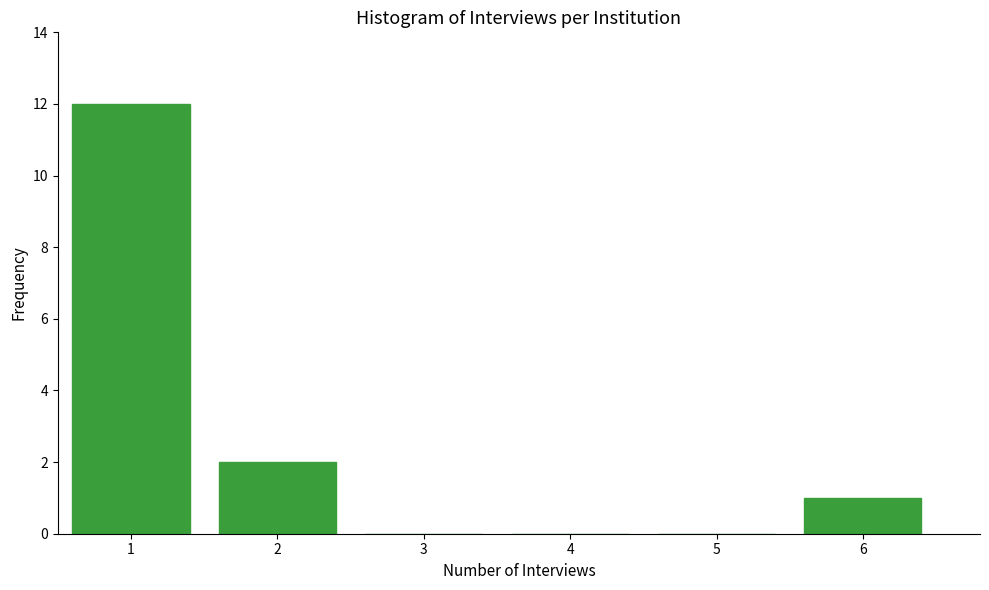

Over which range of the x-axis is the bar tallest?

0.5 to 1.5